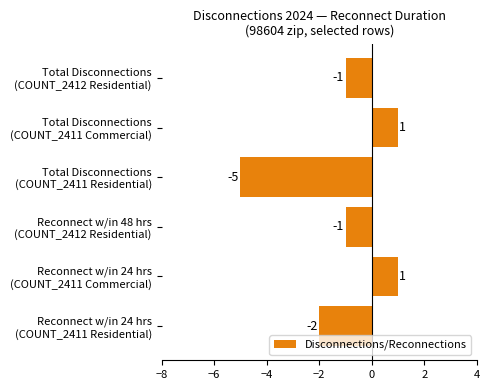

Reading bottom to top, what are all the values shown in this chart?

-2	1	-1	-5	1	-1